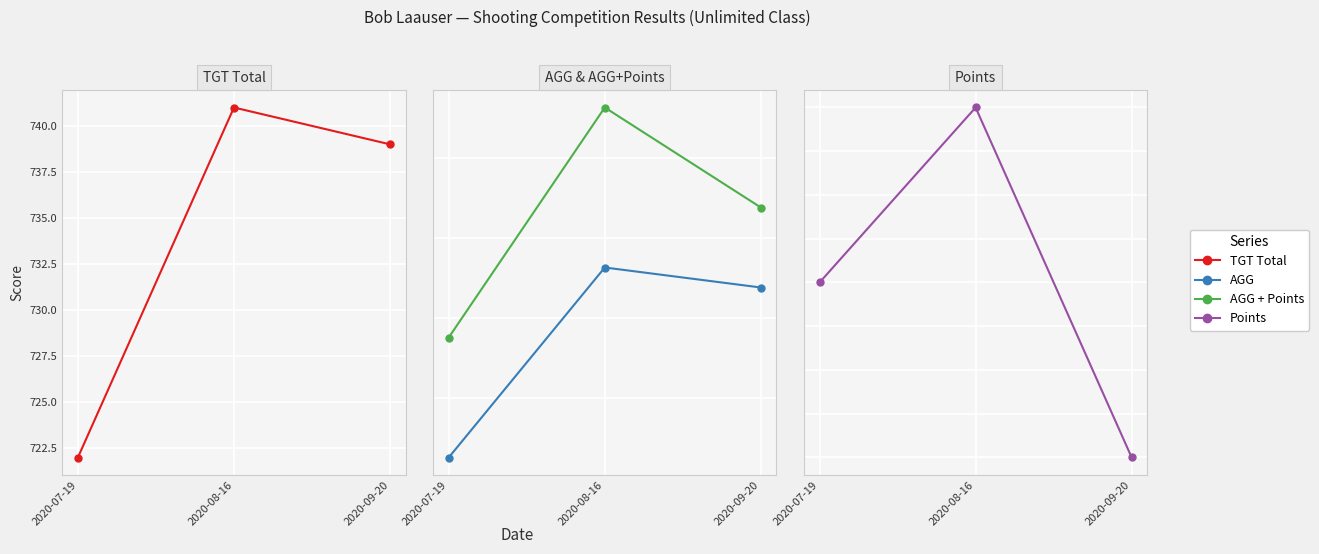

At which label does AGG + Points reach its minimum?

2020-07-19